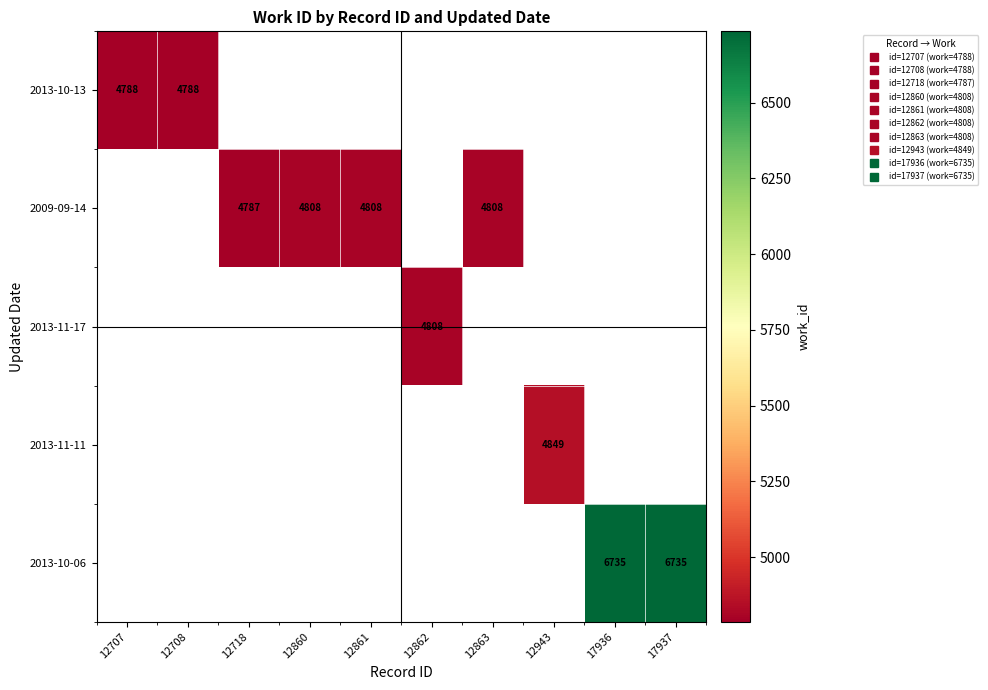

How many positive values does the 2009-09-14 series have?

4